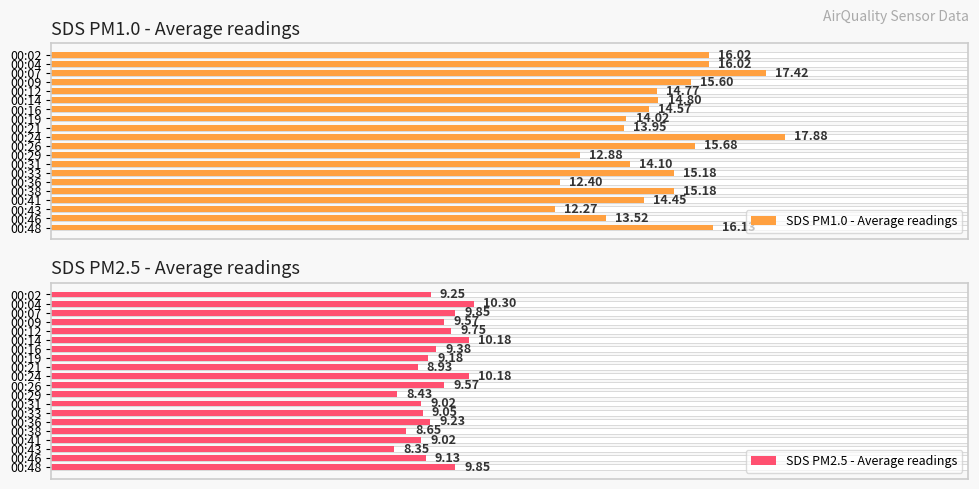

True or false: SDS PM2.5 - Average readings has a value of 13.9 at 00:46.

False